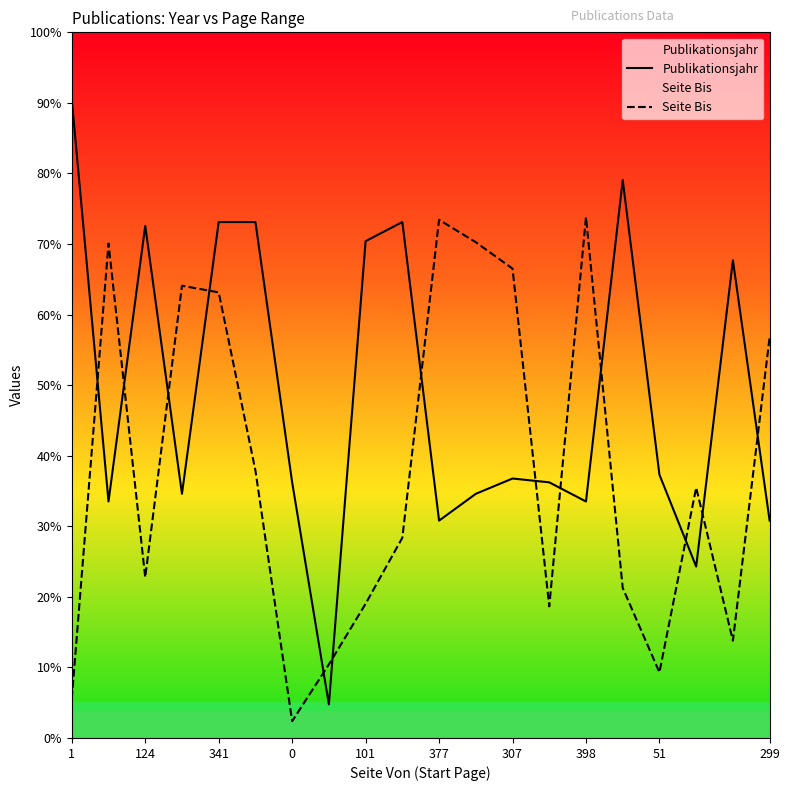

What is the label of the 12th point from the left?

11